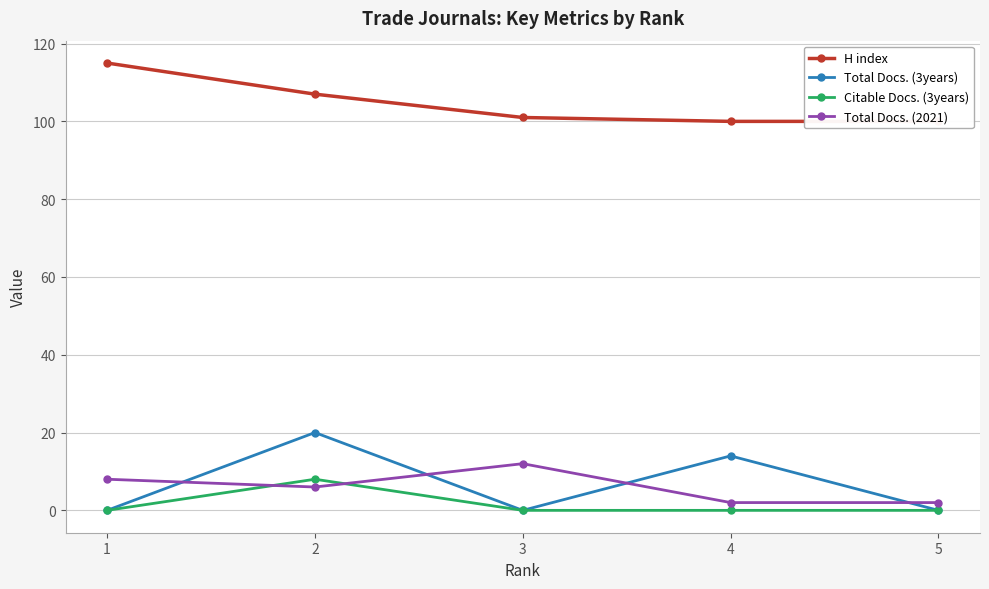

Count the number of data series in this chart.

4